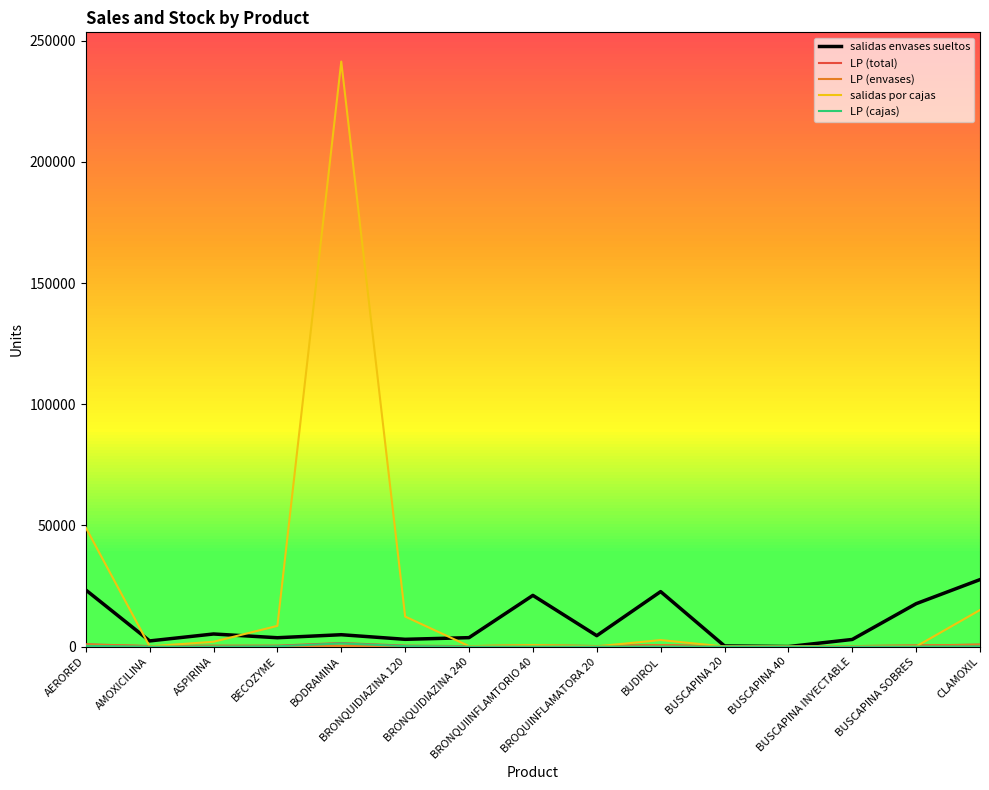

Is this an area chart (filled region under the line)?

No